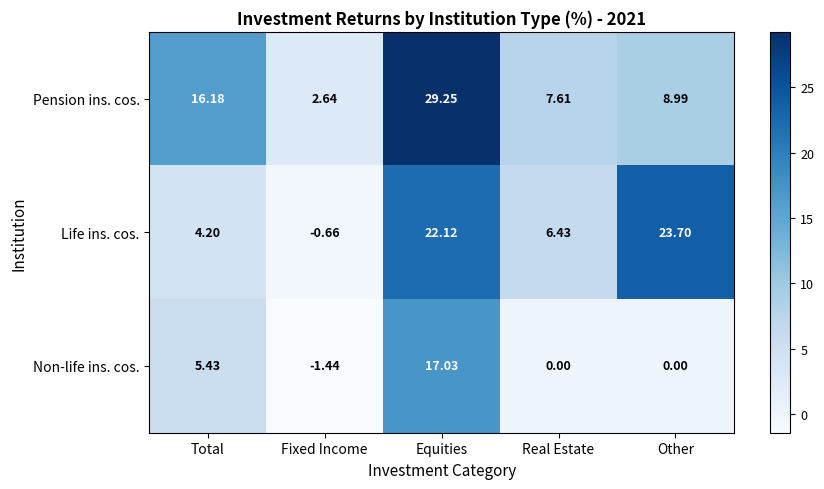

Which series has the largest range (max minus min)?

Pension ins. cos.